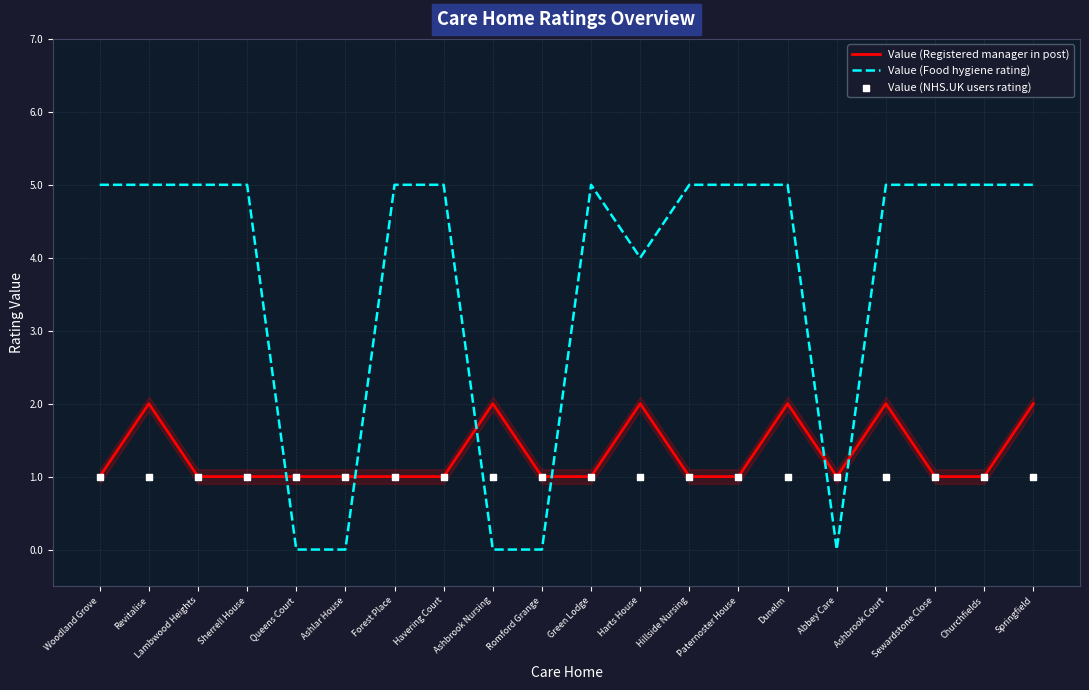

What is the total value across all series at Dunelm?

8